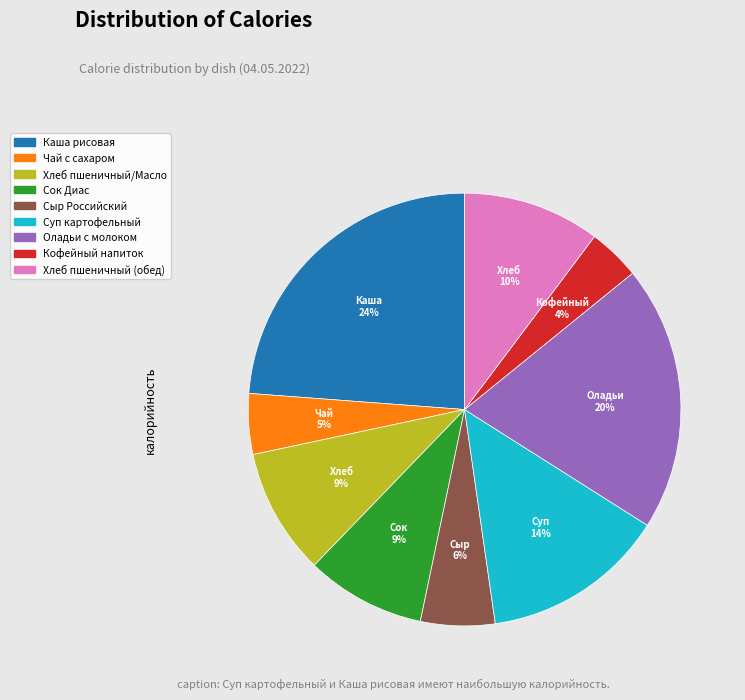

To the nearest percent, what is the average slice percentage?

11%